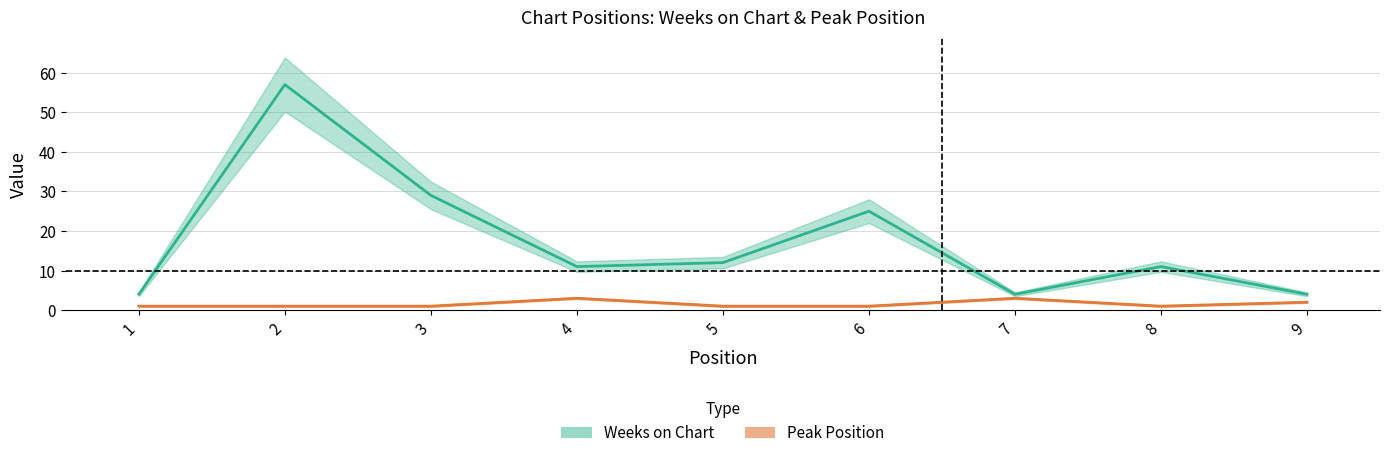

At which category is the sum across all series the highest?

2